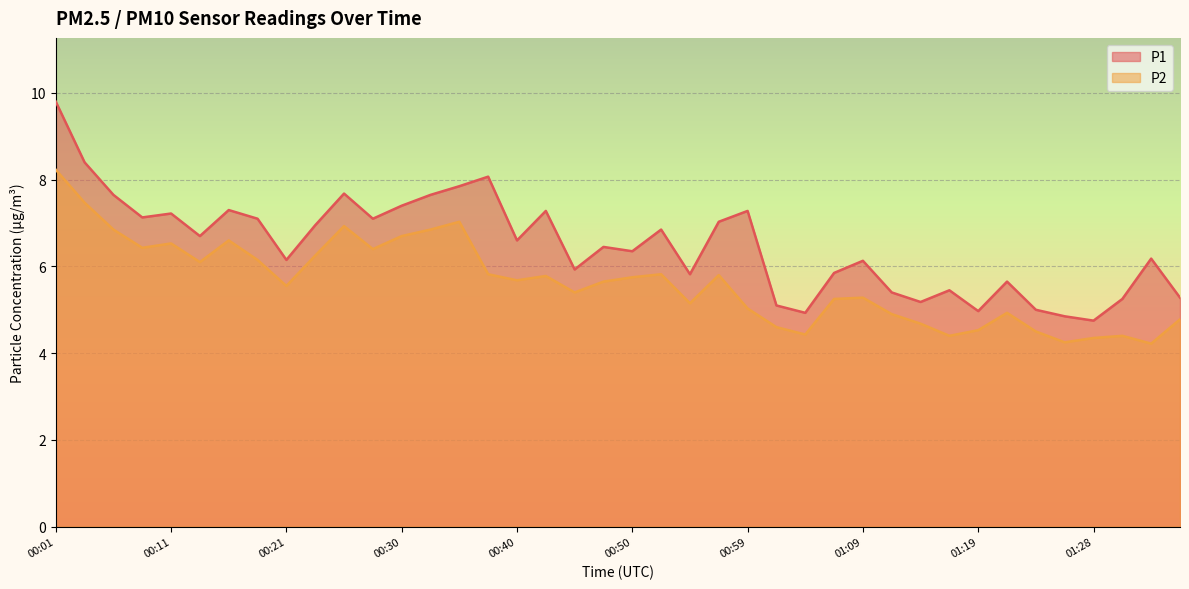

Rank the series by their maximum value, from lowest to highest.

P2, P1